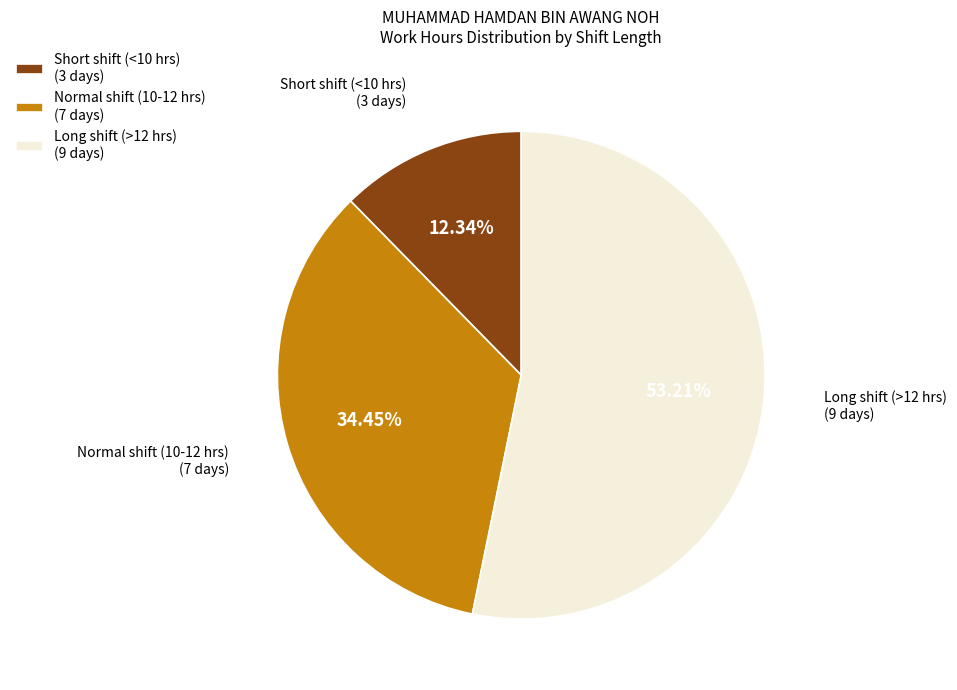

Which has a higher value, Long shift (>12 hrs) (9 days) or Short shift (<10 hrs) (3 days)?

Long shift (>12 hrs) (9 days)